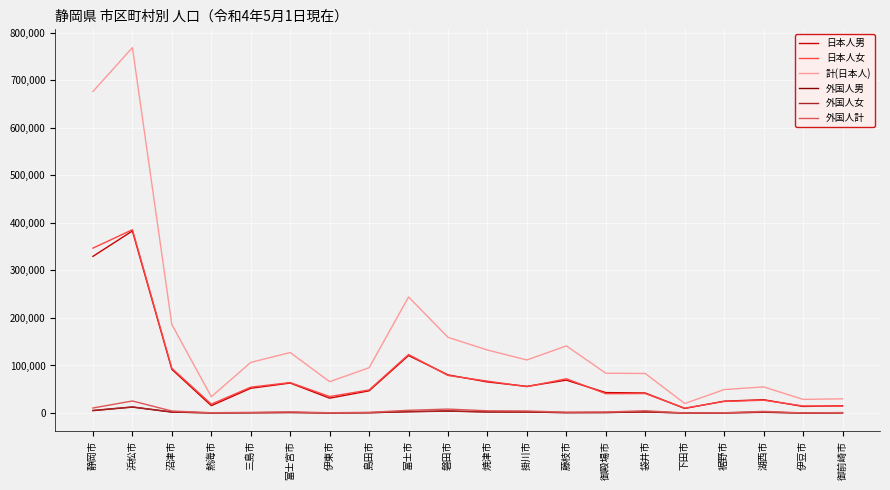

True or false: 日本人女 and 計(日本人) cross at least once.

False